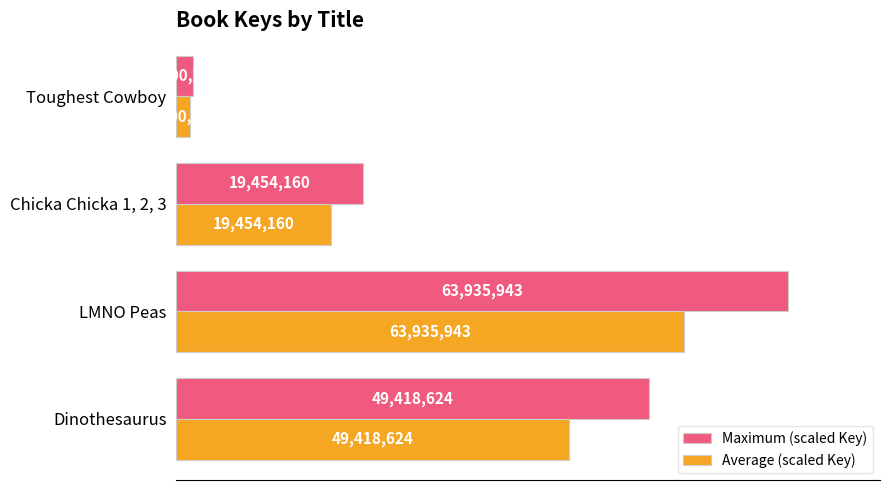

What is the smallest value displayed?

2.2